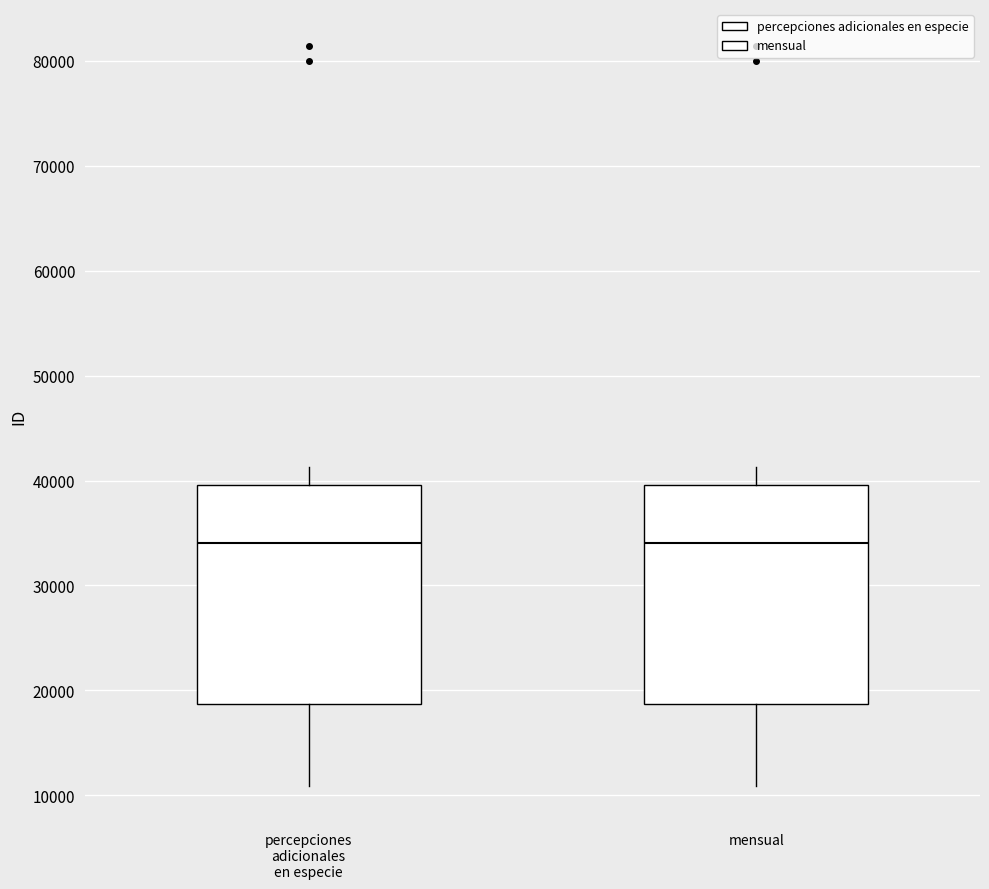

Reading left to right, read every box against the y-axis: the position of its median line, the range the box covers, and the ends of its whiskers. The values are not printed on the chart, so give them approximately, as read against the axis.

percepciones adicionales en especie: median 34000, box 19000 to 40000, whiskers 11000 to 41000
mensual: median 34000, box 19000 to 40000, whiskers 11000 to 41000